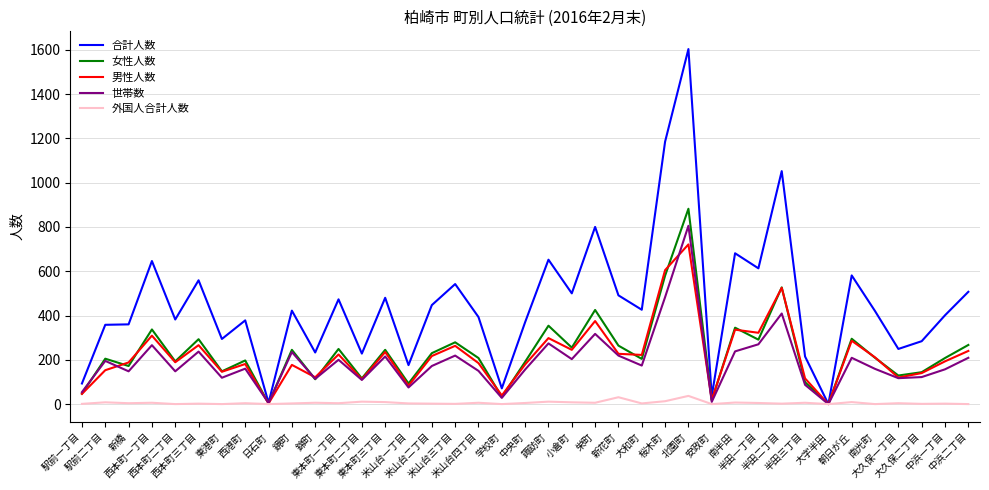

Which series has the largest total across all categories?

合計人数